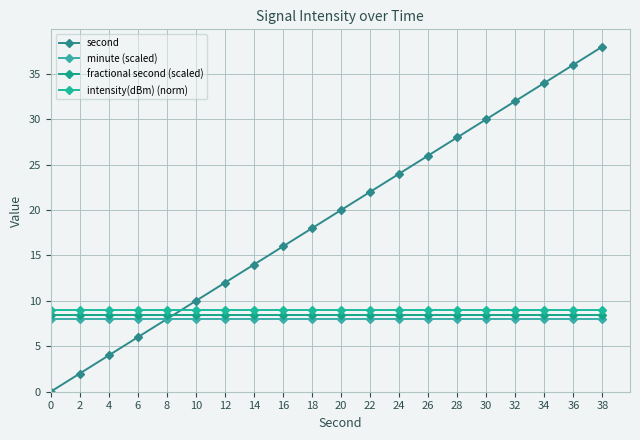

The value of fractional second (scaled) at 28 is 13.2. True or false?

False